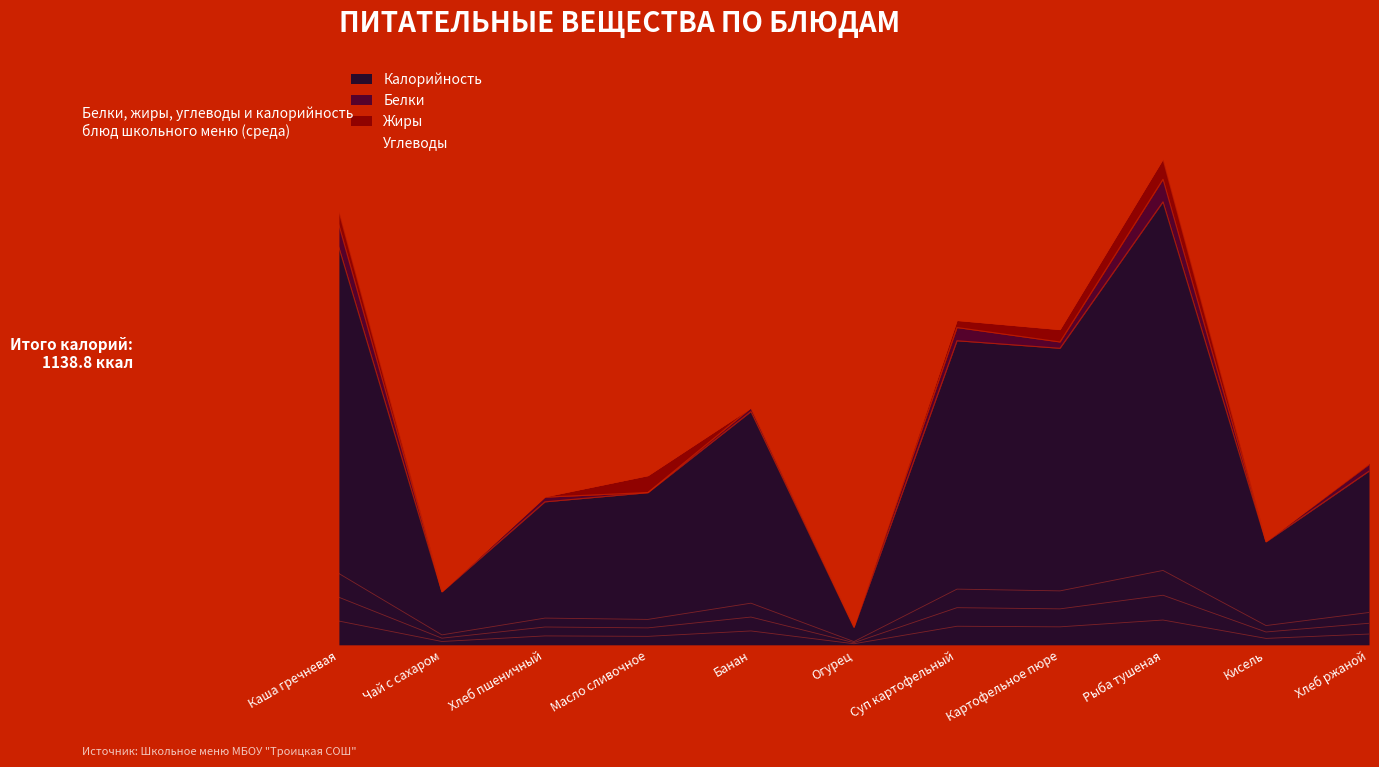

How many intersections are there between Жиры and Углеводы?

4